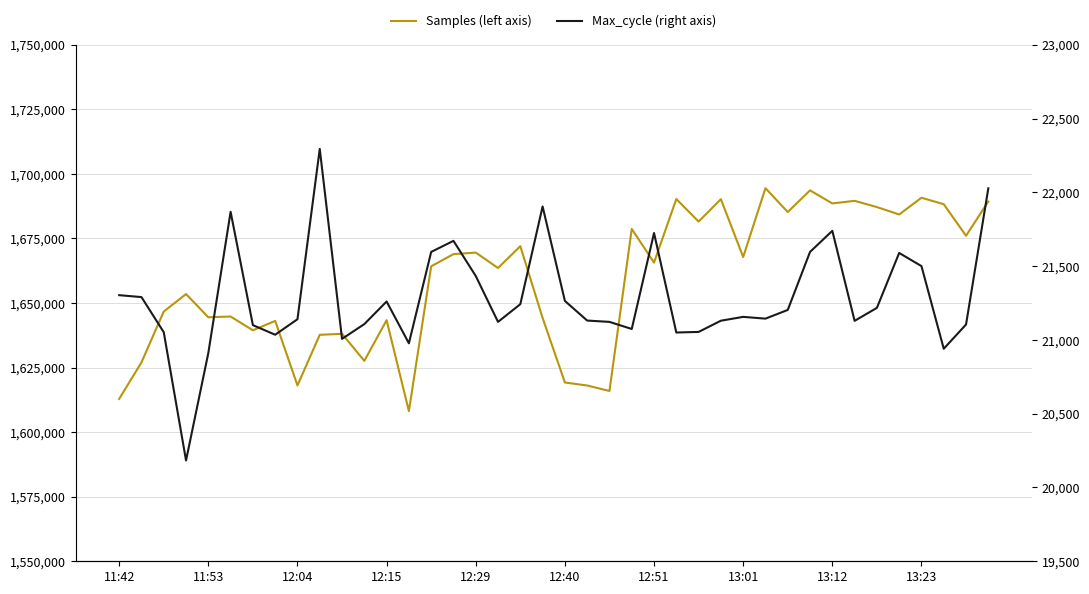

Rank the series at 18 from lowest to highest value.

Max_cycle (right axis), Samples (left axis)